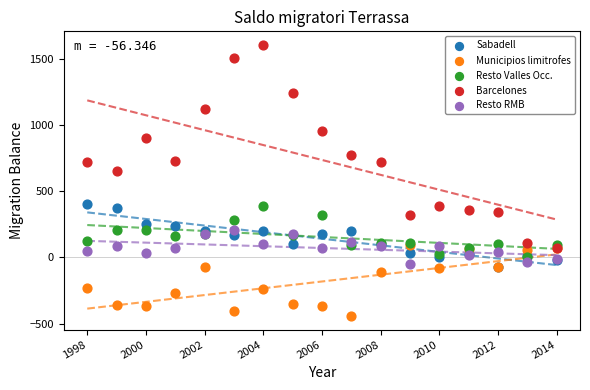

Across all series, what Y value is closest to 582?

656